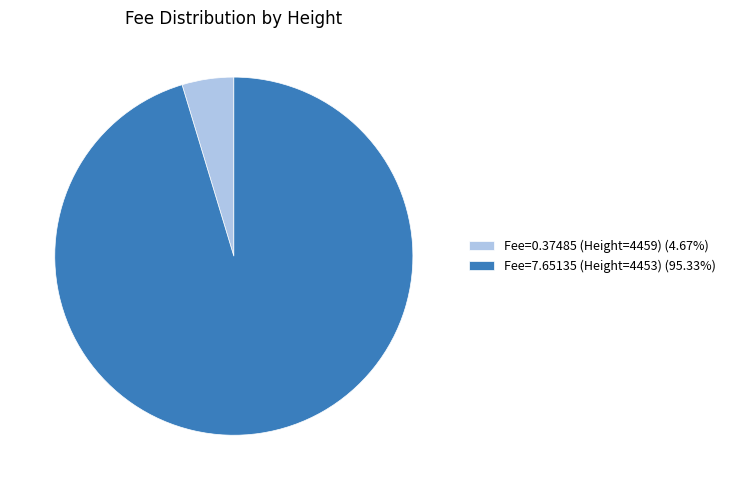

Is there a majority slice in this chart?

Yes